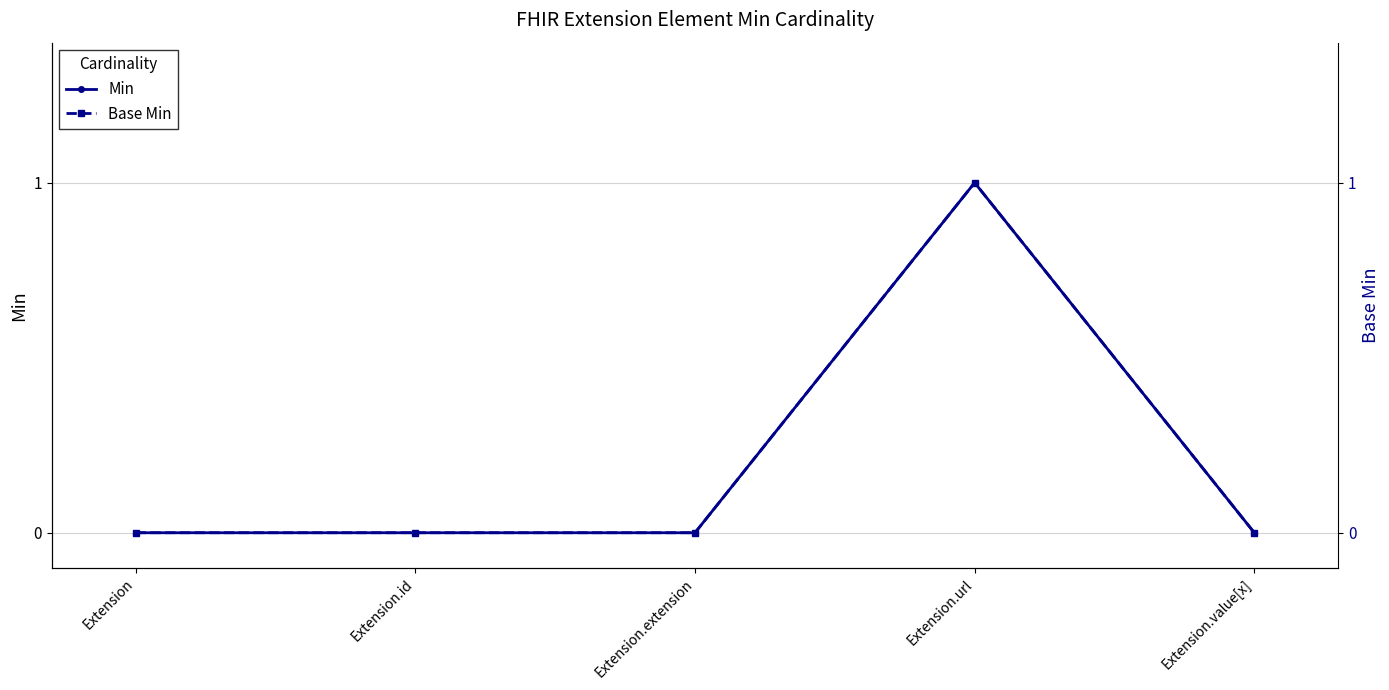

What is the label of the 5th point from the right?

Extension